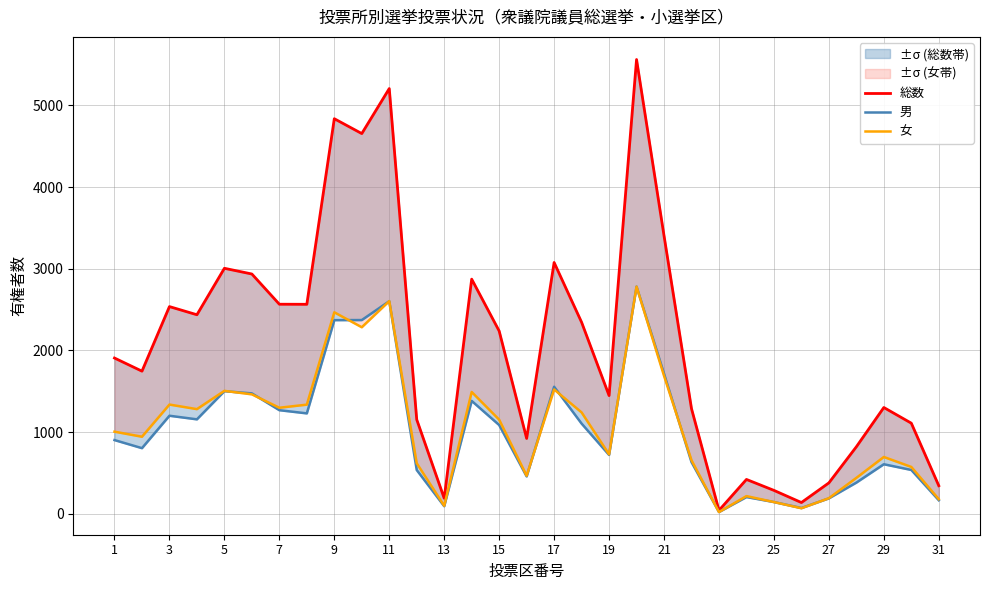

True or false: 男 and 総数 cross at least once.

False